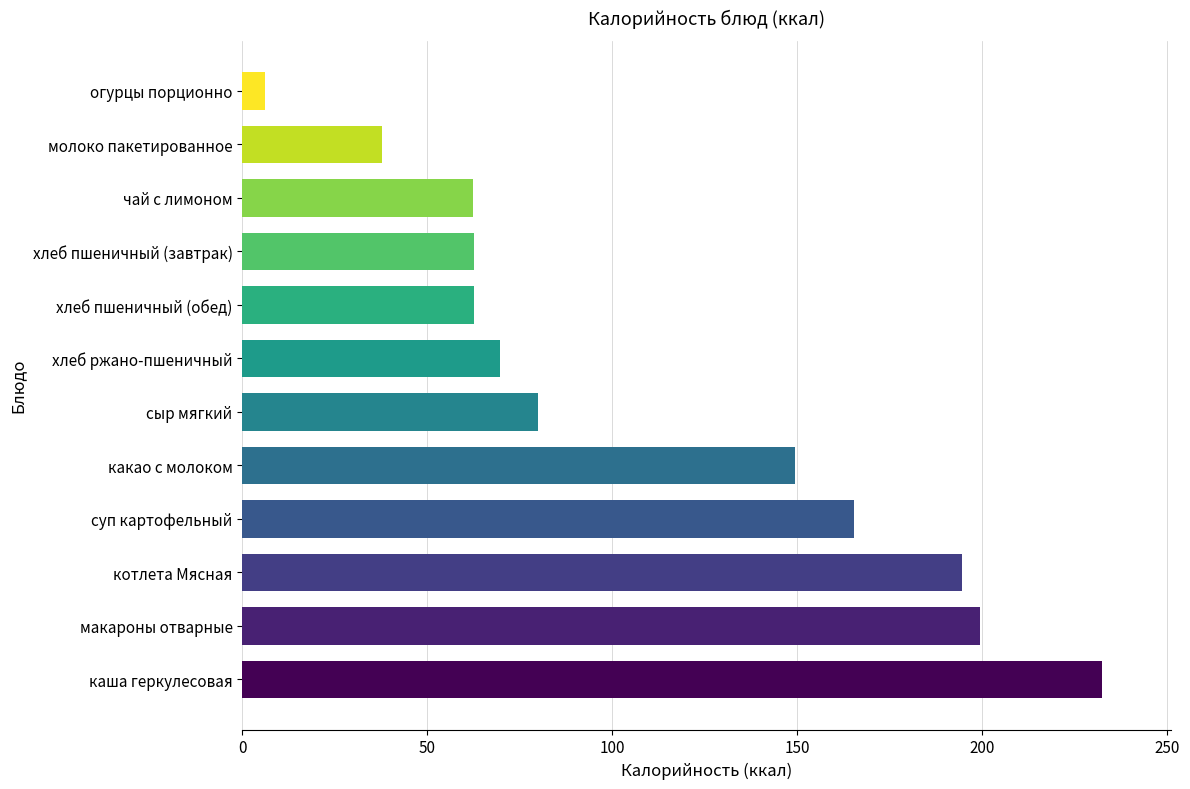

What is the minimum value shown in the chart?

6.2